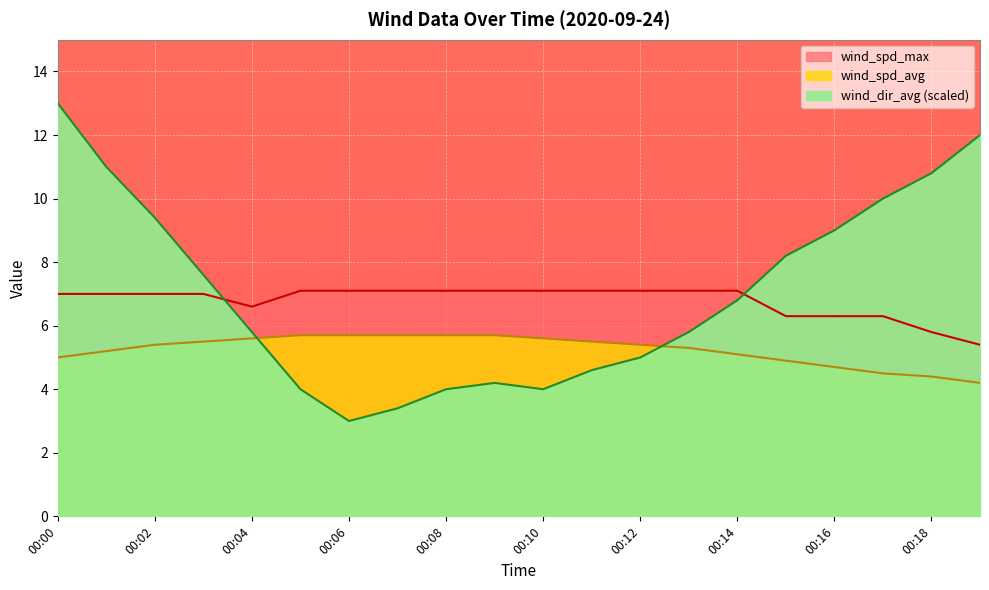

Count the number of data series in this chart.

3